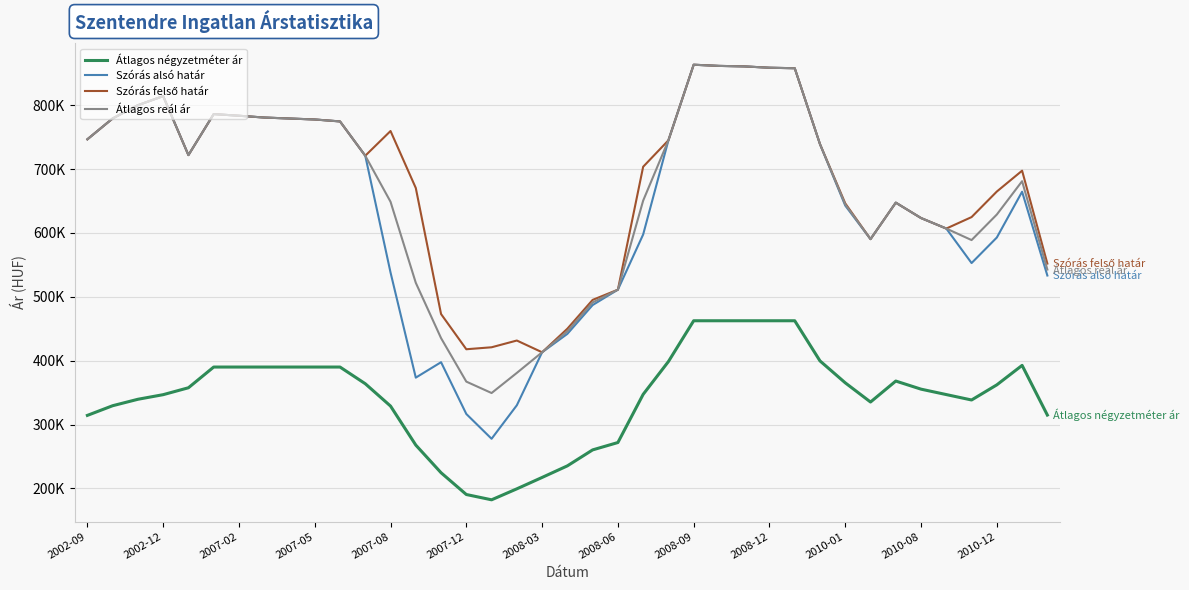

What is the difference between the maximum and minimum values in the Átlagos reál ár series?

514178